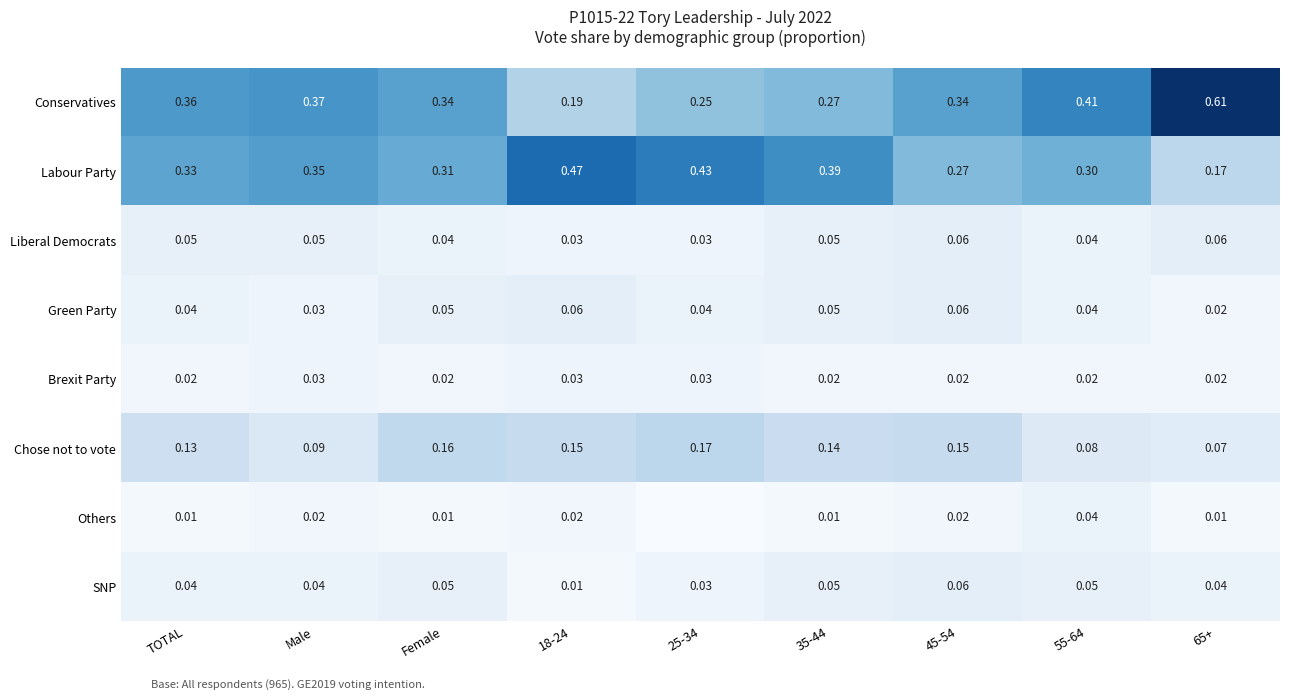

At which category is the sum across all series the highest?

65+